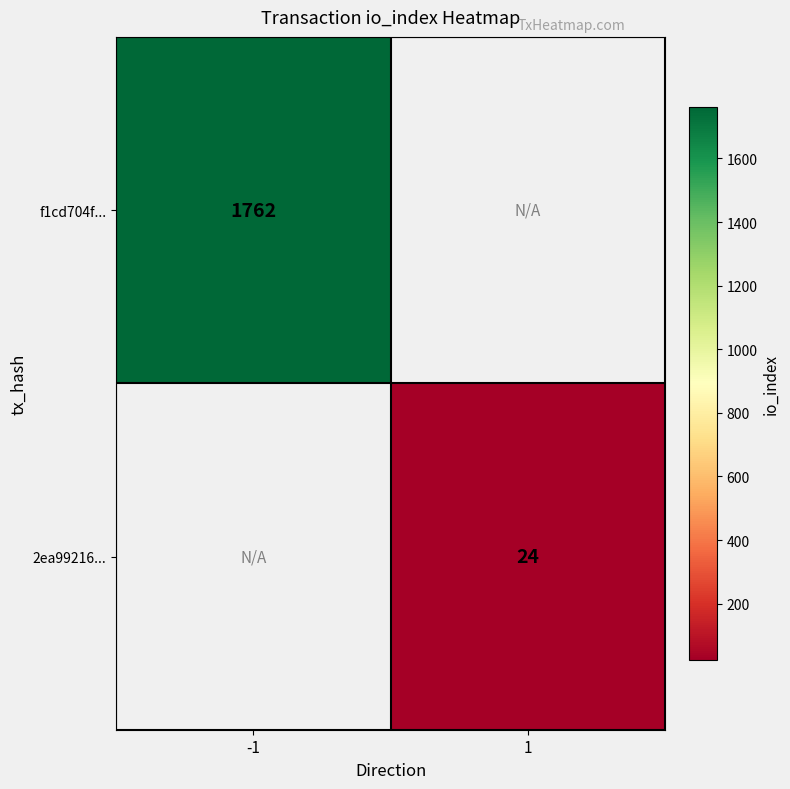

At how many categories does at least one series exceed 1639?

1